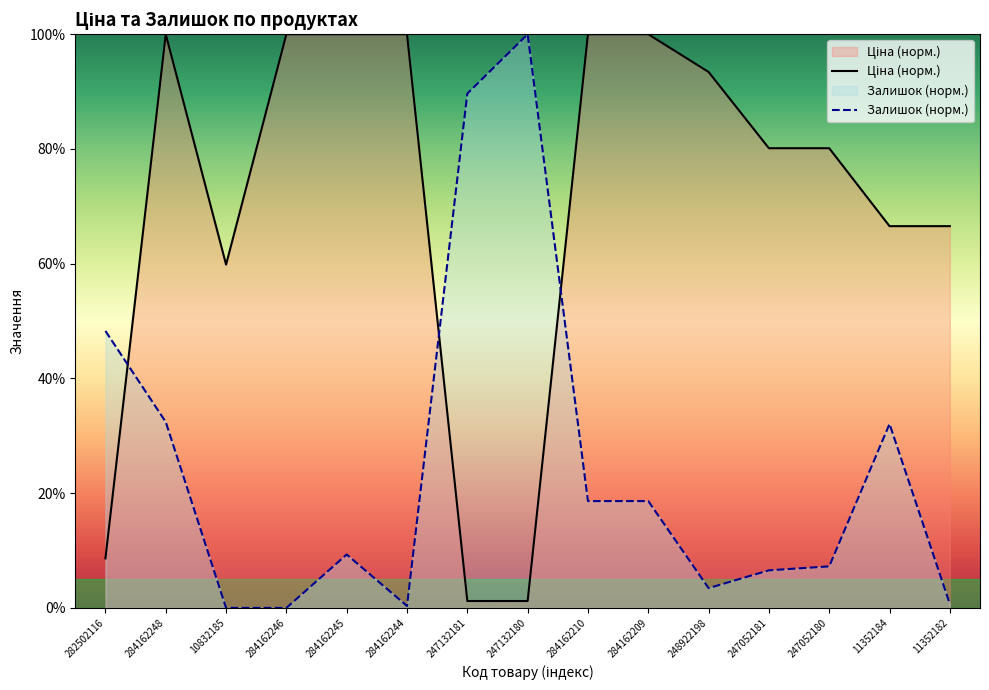

Rank the series by their average value, from lowest to highest.

Залишок, Ціна